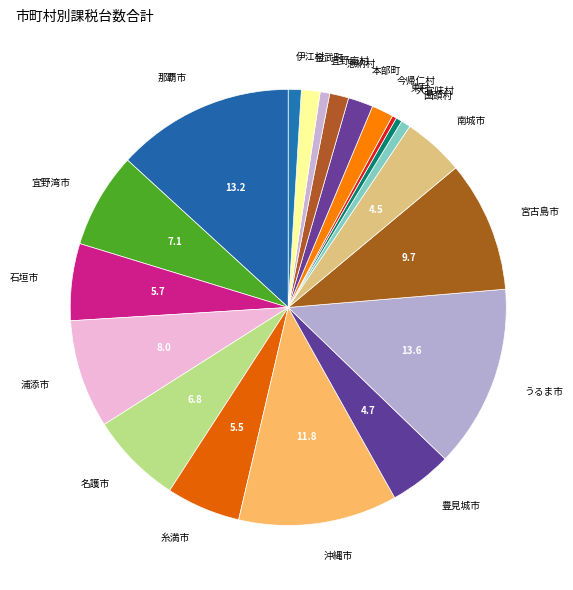

How many segments does this pie chart have?

20